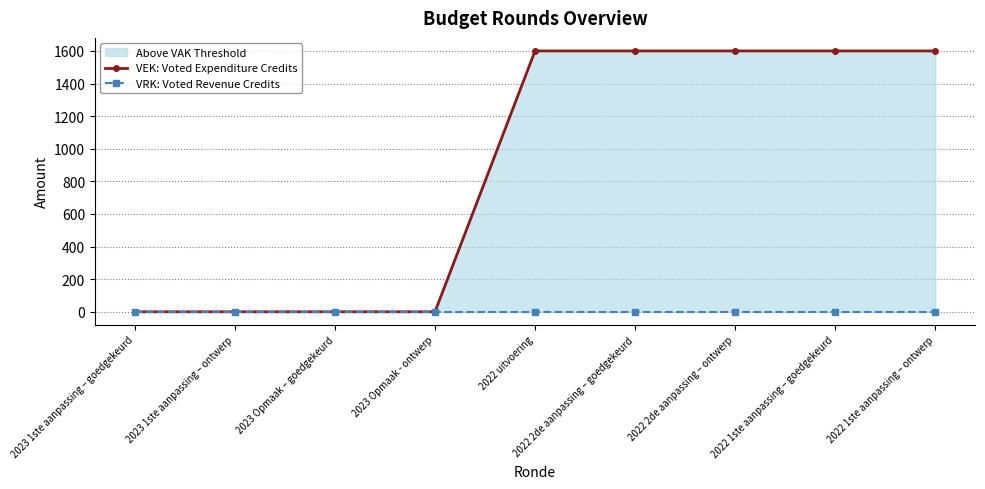

Rank the series at 2023 Opmaak - ontwerp from highest to lowest value.

VEK: Voted Expenditure Credits, VRK: Voted Revenue Credits